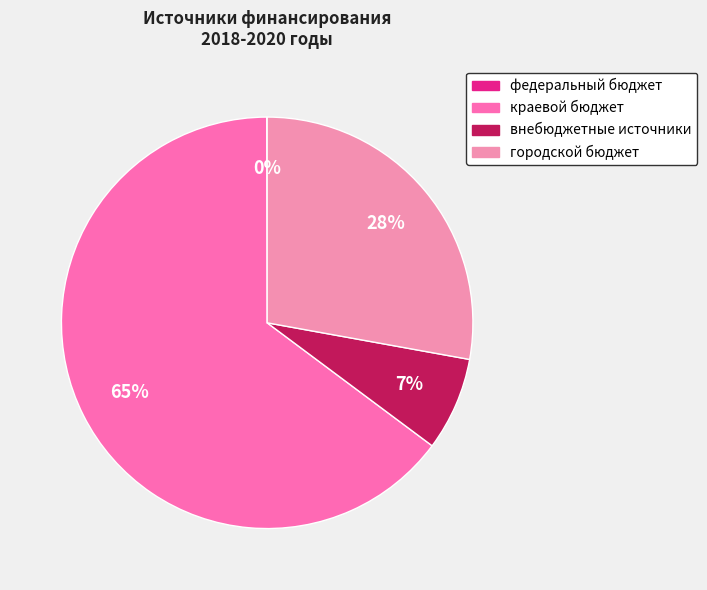

Which slice is the largest?

краевой бюджет